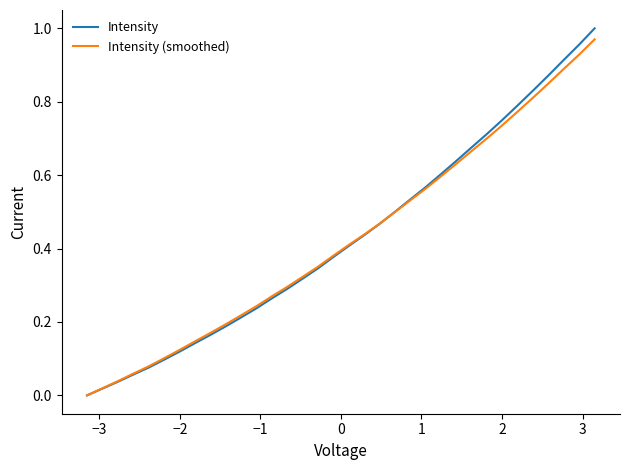

True or false: Intensity and Intensity (smoothed) intersect in this chart.

True